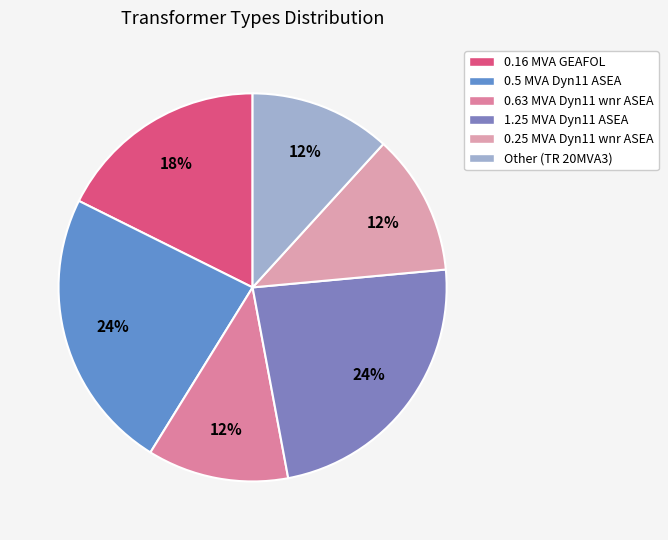

Count the number of slices in the pie.

6